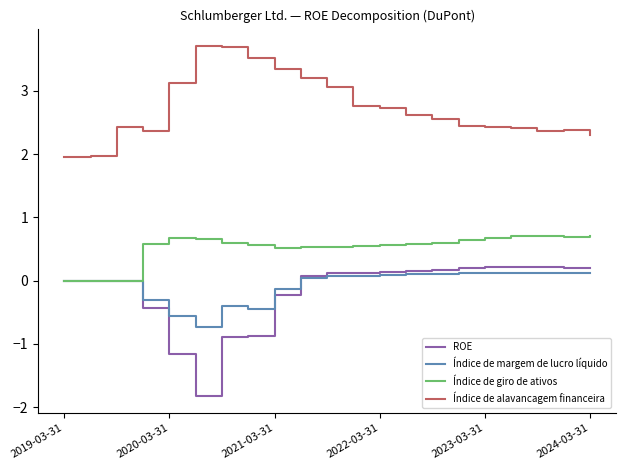

What is the maximum value shown in the chart?

3.7